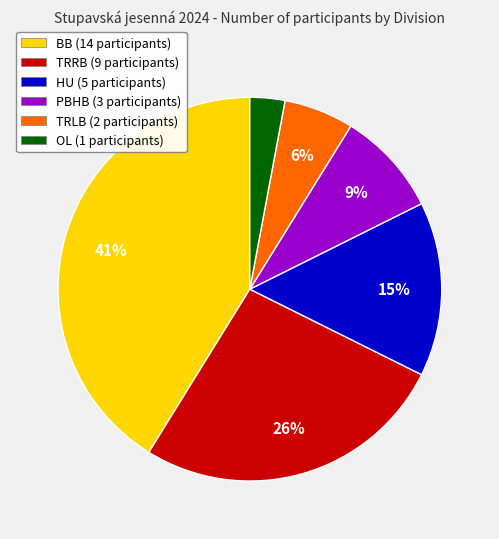

To the nearest percent, what is the difference between the OL and PBHB slice percentages?

6%